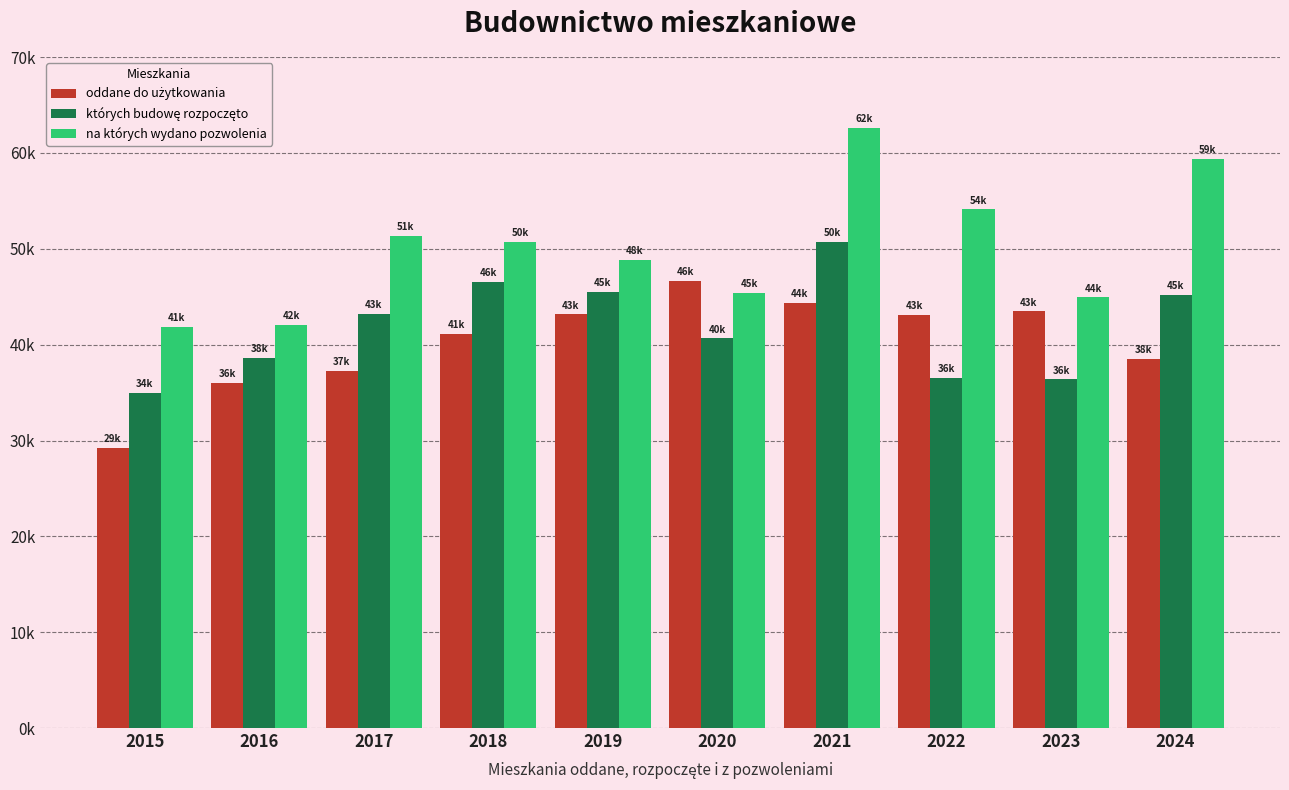

Are the bars horizontal?

No